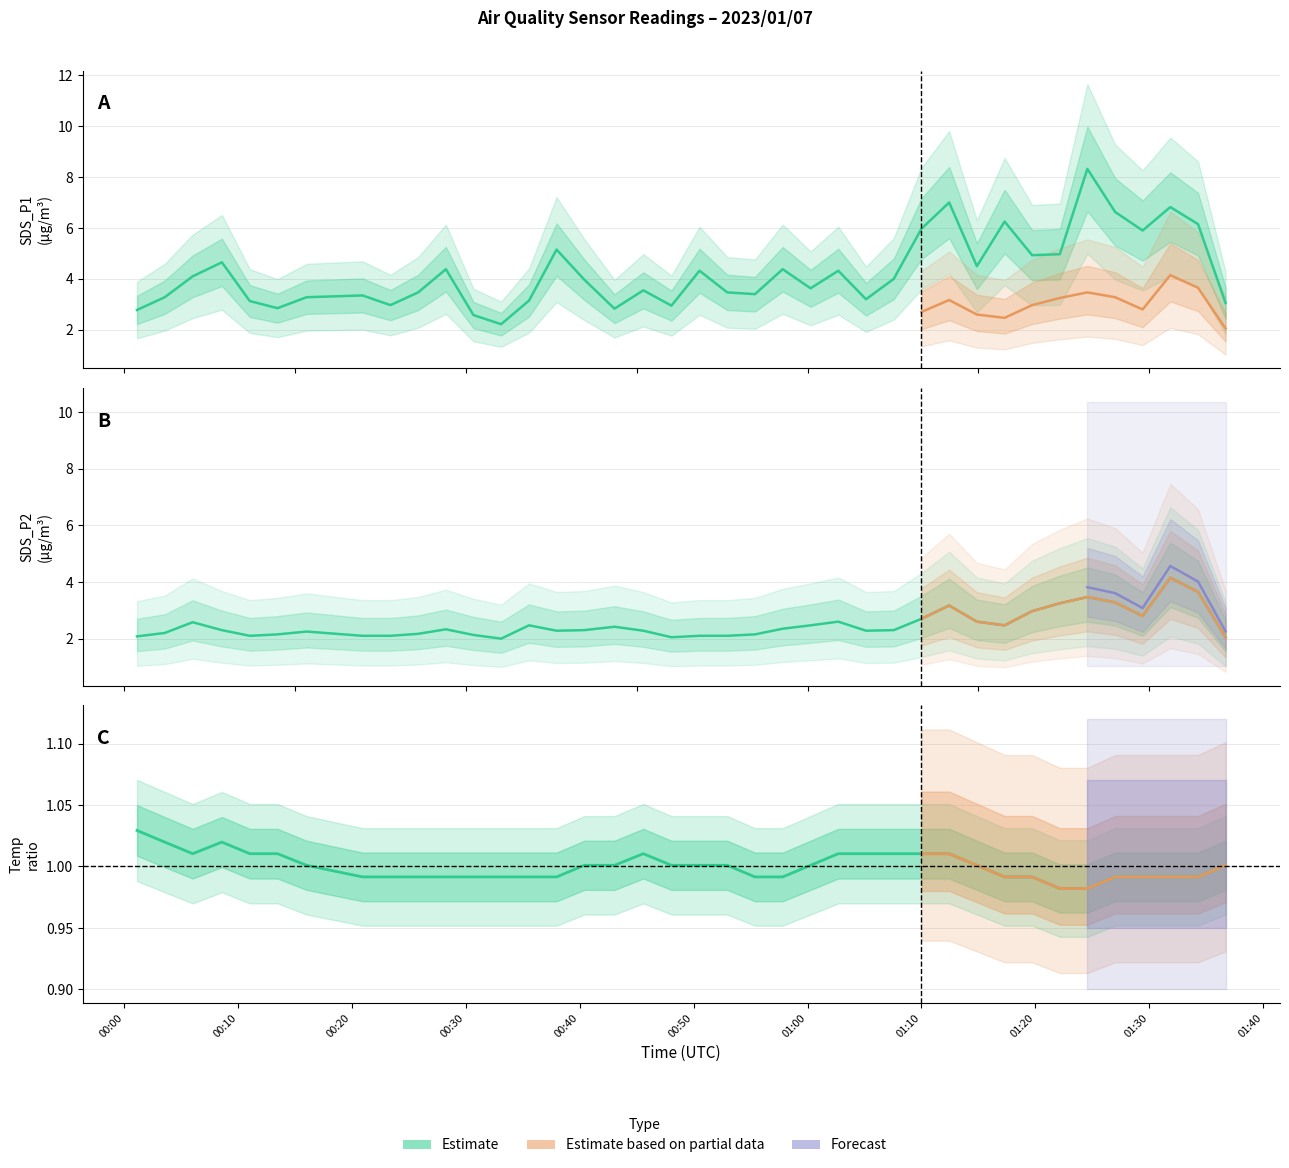

Rank the series by their maximum value, from highest to lowest.

SDS_P1, SDS_P2, Temp